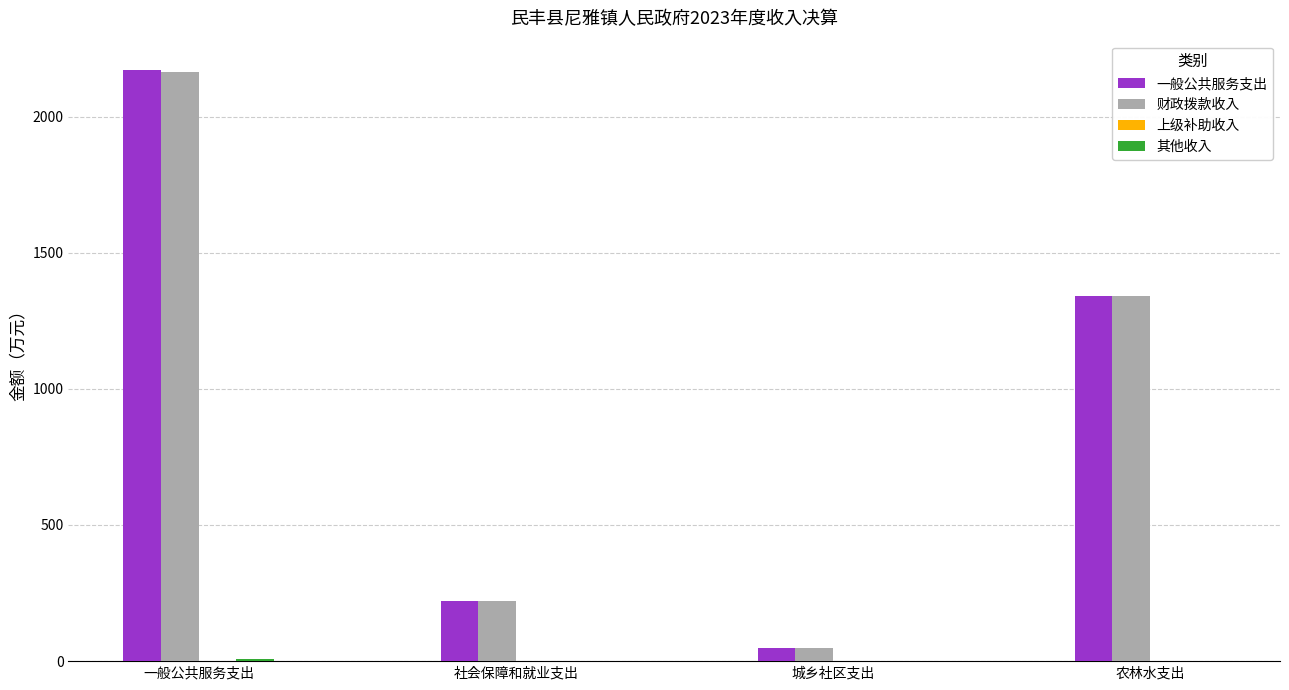

The value of 财政拨款收入 at 社会保障和就业支出 is 394.5. True or false?

False